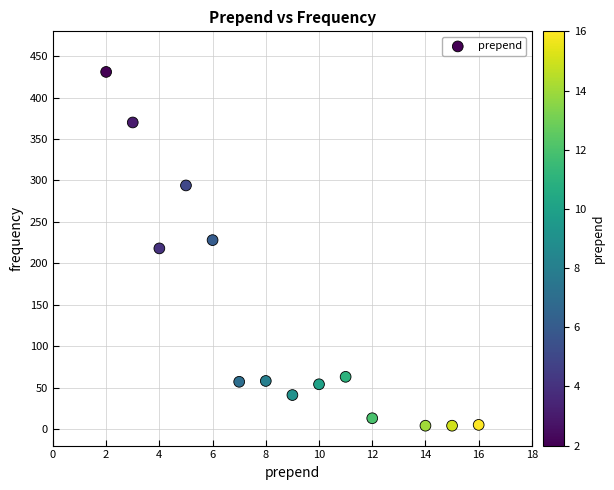

What is the range of Y values (max minus min)?

427